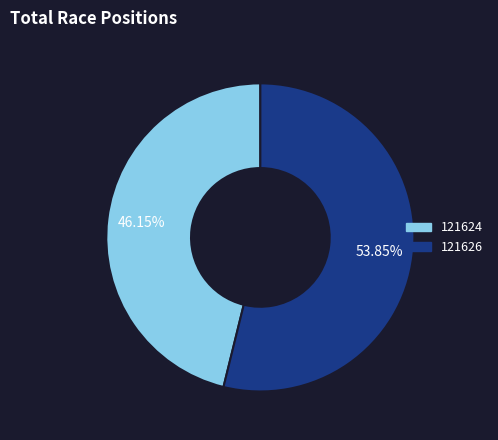

Is there any slice that represents more than half of the pie?

Yes